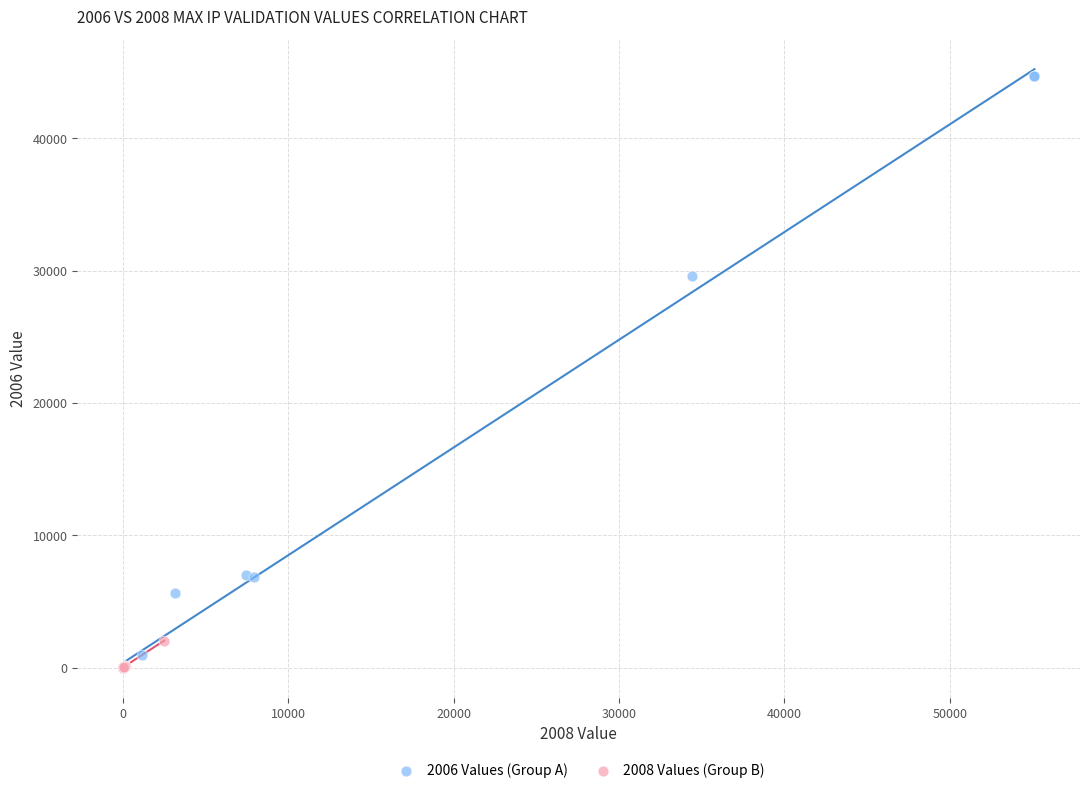

Which series reaches the maximum Y coordinate?

2006 Values (Group A)